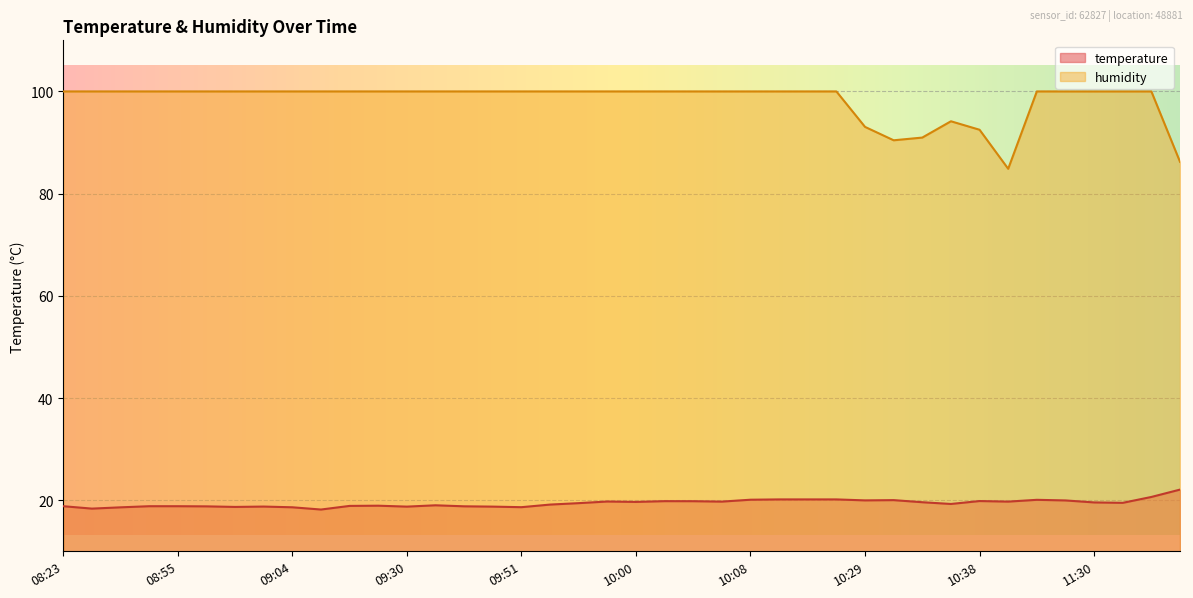

Which series has the largest total across all categories?

humidity